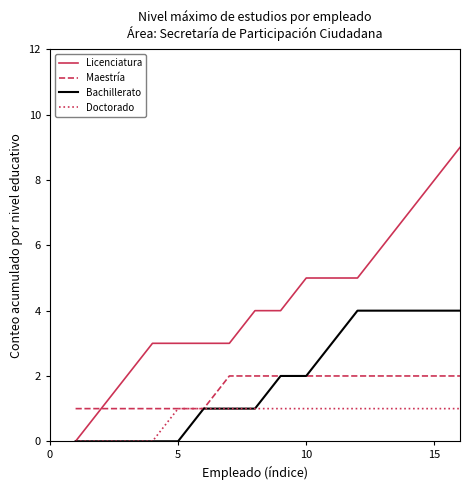

Which series has the largest total across all categories?

Licenciatura